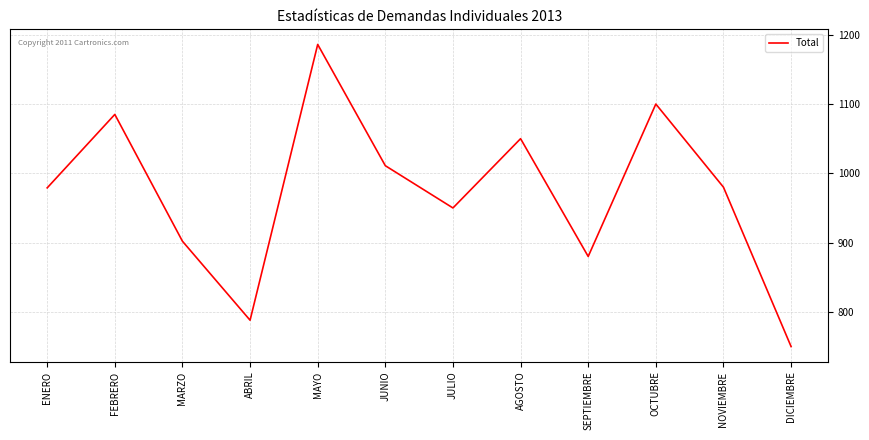

Read the value at NOVIEMBRE.

980